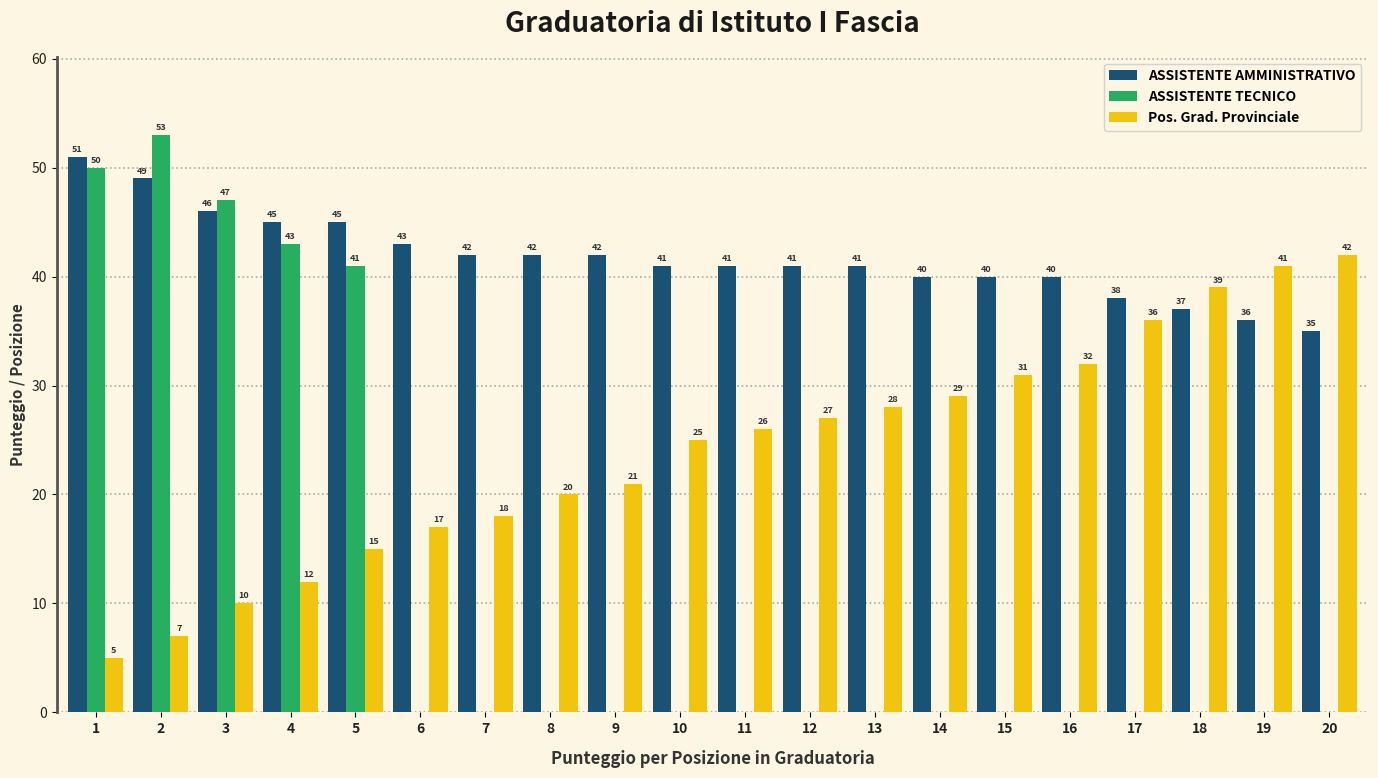

Reading left to right, extract all data points from this chart.

ASSISTENTE AMMINISTRATIVO: 1=51	2=49	3=46	4=45	5=45	6=43	7=42	8=42	9=42	10=41	11=41	12=41	13=41	14=40	15=40	16=40	17=38	18=37	19=36	20=35
ASSISTENTE TECNICO: 1=50	2=53	3=47	4=43	5=41	6=0	7=0	8=0	9=0	10=0	11=0	12=0	13=0	14=0	15=0	16=0	17=0	18=0	19=0	20=0
Pos. Grad. Provinciale: 1=5	2=7	3=10	4=12	5=15	6=17	7=18	8=20	9=21	10=25	11=26	12=27	13=28	14=29	15=31	16=32	17=36	18=39	19=41	20=42